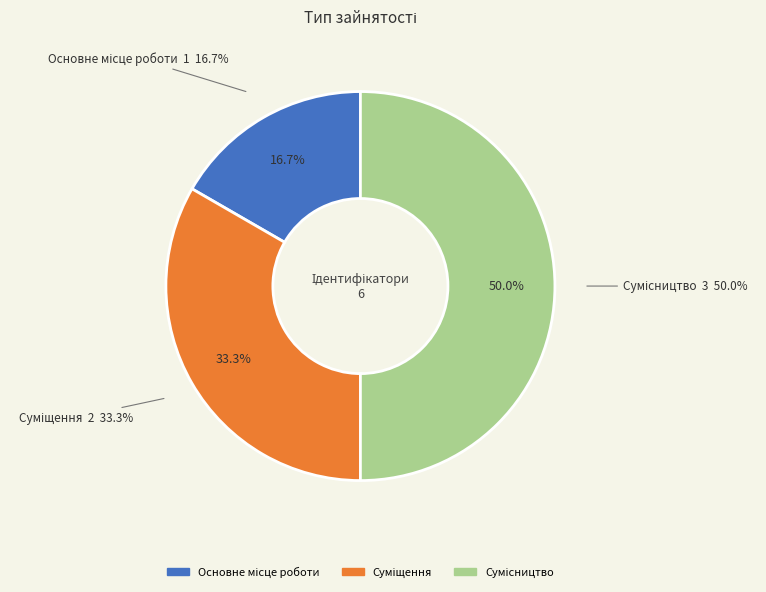

Rank the categories by value from highest to lowest.

Сумісництво, Суміщення, Основне місце роботи